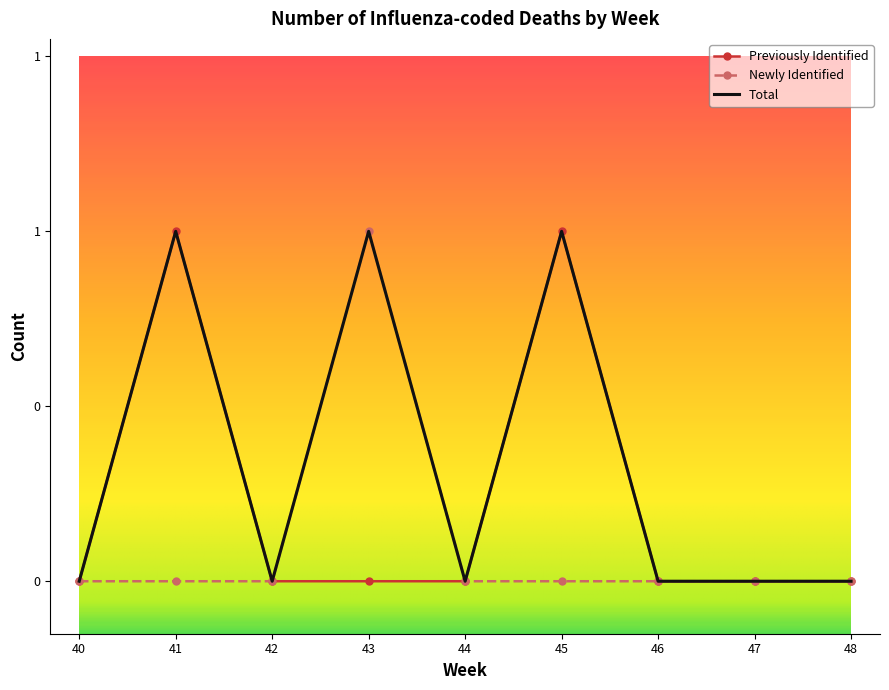

Which label corresponds to the smallest value in the chart?

40